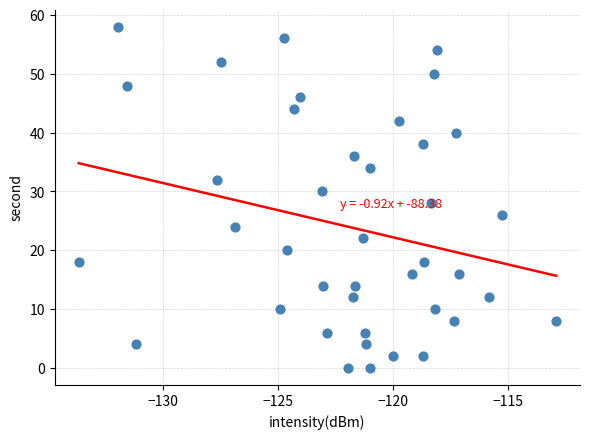

What is the range of Y values (max minus min)?

58